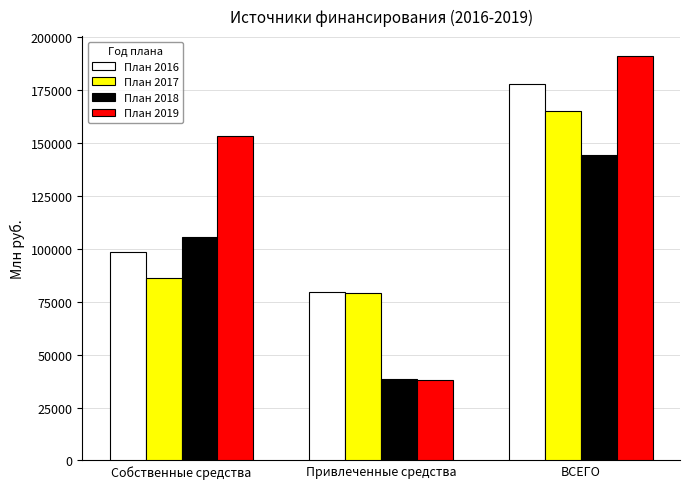

What is the sum of all План 2018 values?

288164.6